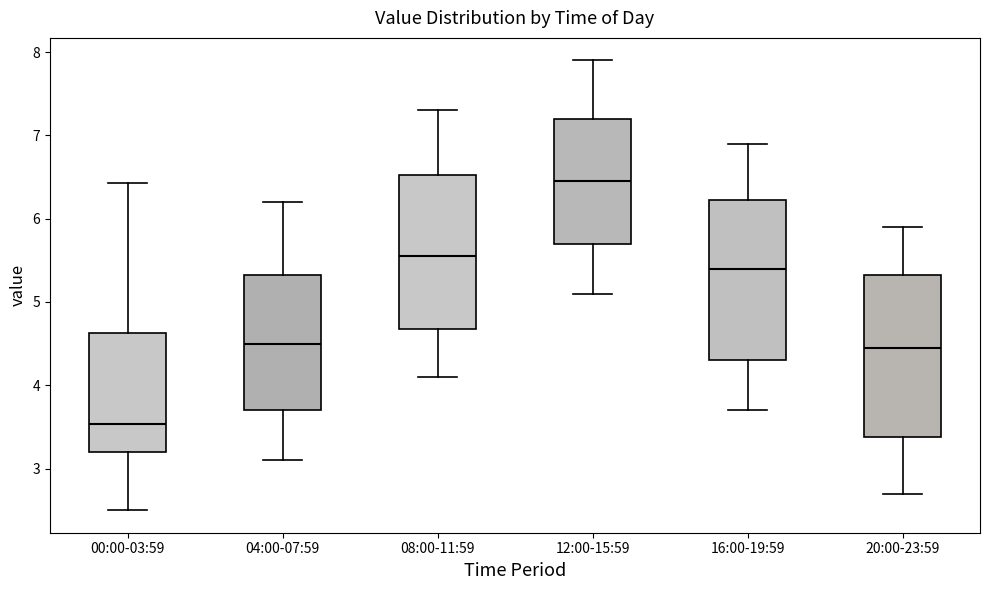

Reading left to right, transcribe this box plot: for each box, give where its median line is, the range the box spans, and where its two whiskers end, as read against the y-axis. The values are not printed on the chart, so give them approximately, as read against the axis.

00:00-03:59: median 3.5, box 3.2 to 4.6, whiskers 2.5 to 6.4
04:00-07:59: median 4.5, box 3.7 to 5.3, whiskers 3.1 to 6.2
08:00-11:59: median 5.6, box 4.7 to 6.5, whiskers 4.1 to 7.3
12:00-15:59: median 6.5, box 5.7 to 7.2, whiskers 5.1 to 7.9
16:00-19:59: median 5.4, box 4.3 to 6.2, whiskers 3.7 to 6.9
20:00-23:59: median 4.5, box 3.4 to 5.3, whiskers 2.7 to 5.9